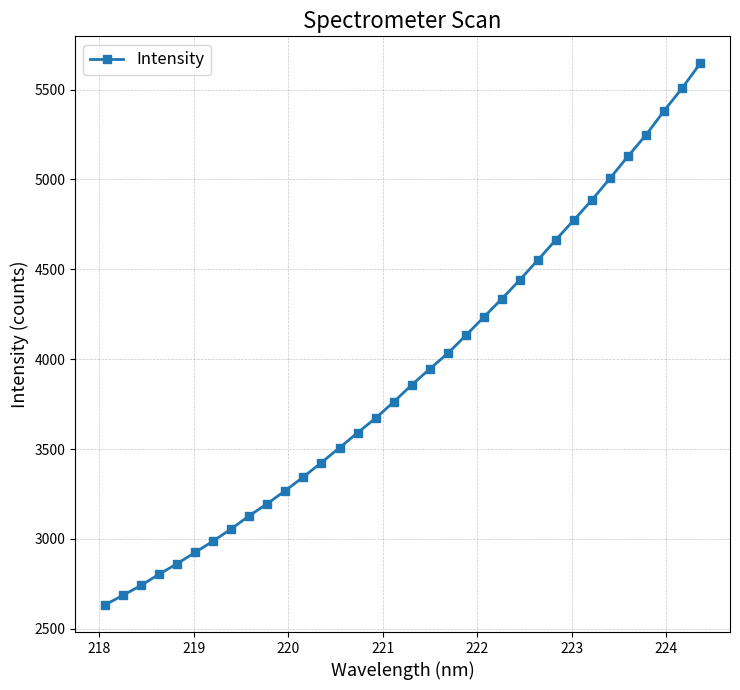

What is the difference between the maximum and minimum values?

3012.2